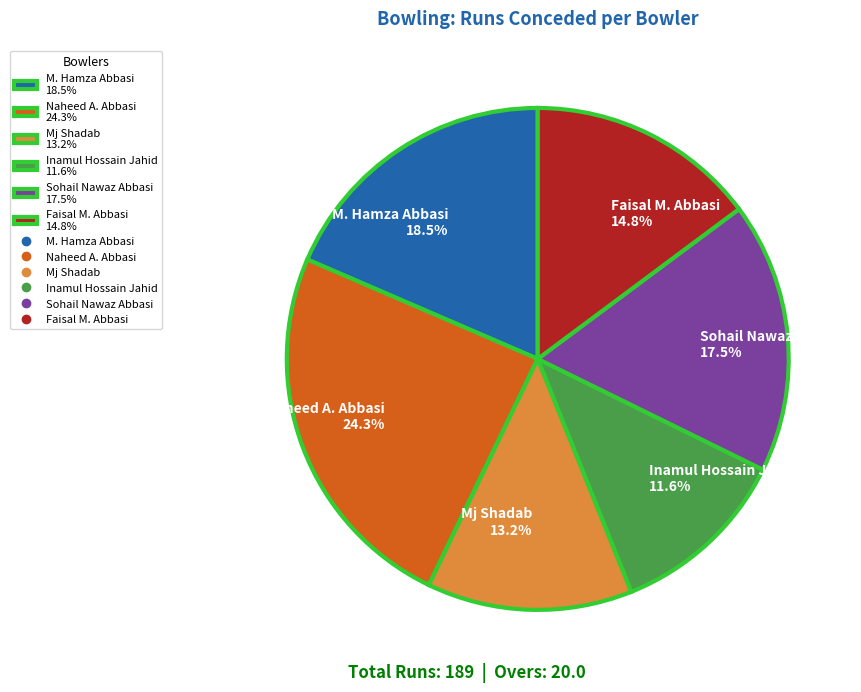

The Inamul Hossain Jahid slice represents 12% of the pie. True or false?

True